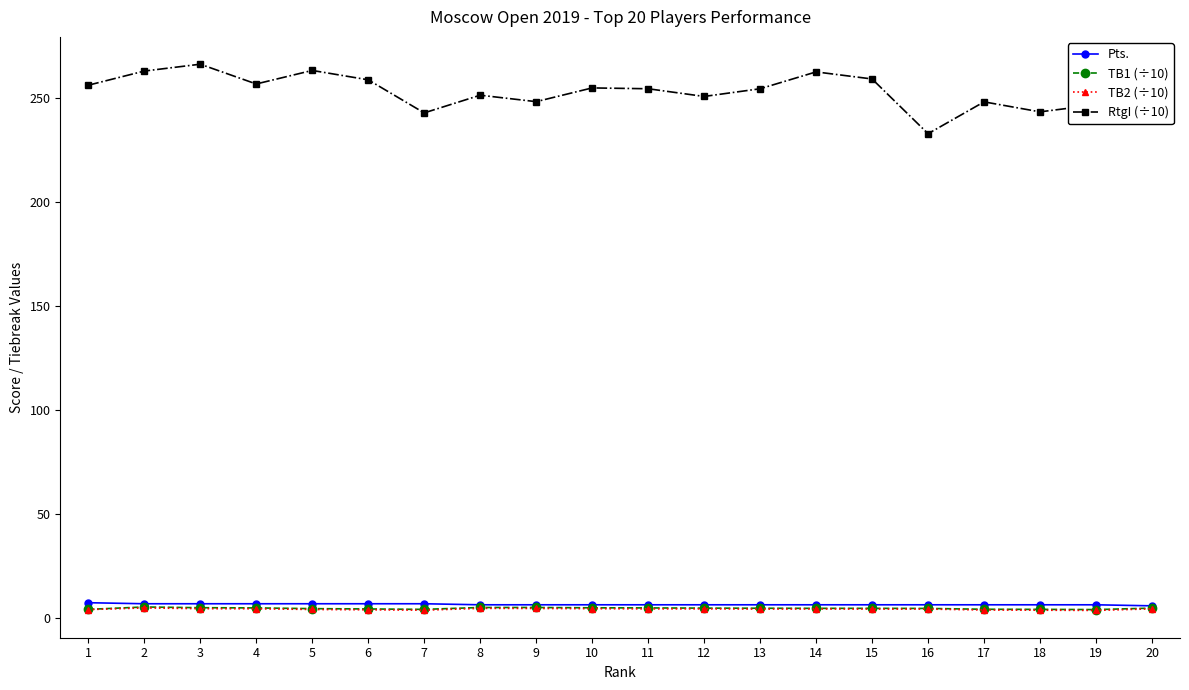

Which series has the largest range (max minus min)?

RtgI (÷10)